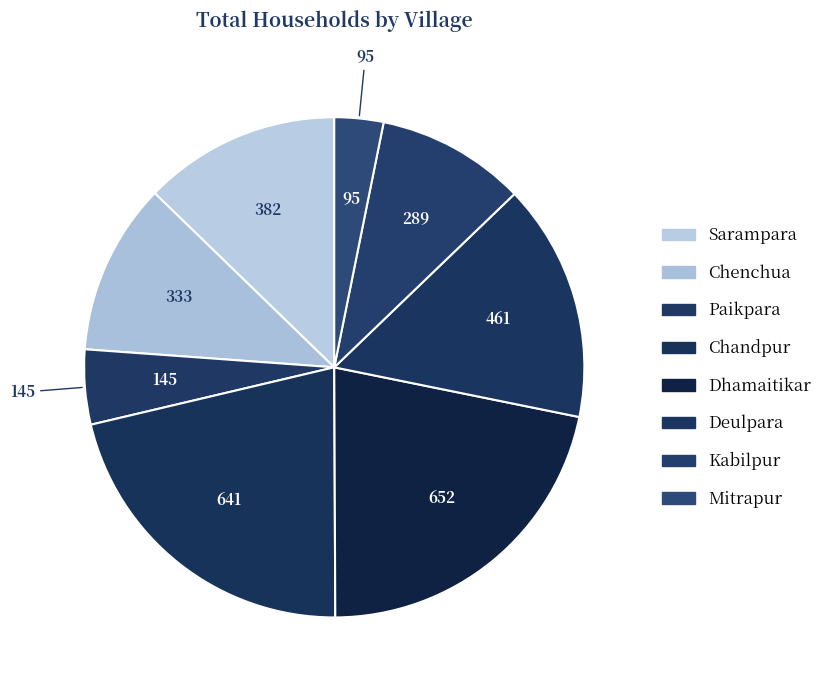

How many slices are in this pie chart?

8